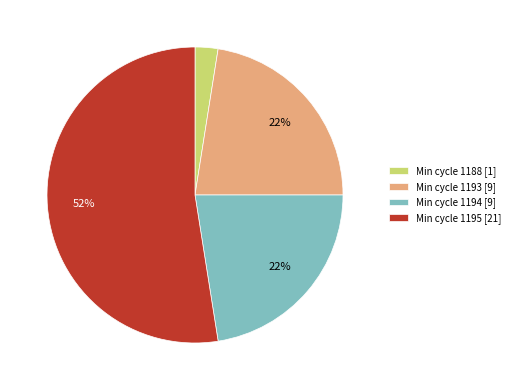

To the nearest percent, what is the average slice percentage?

25%